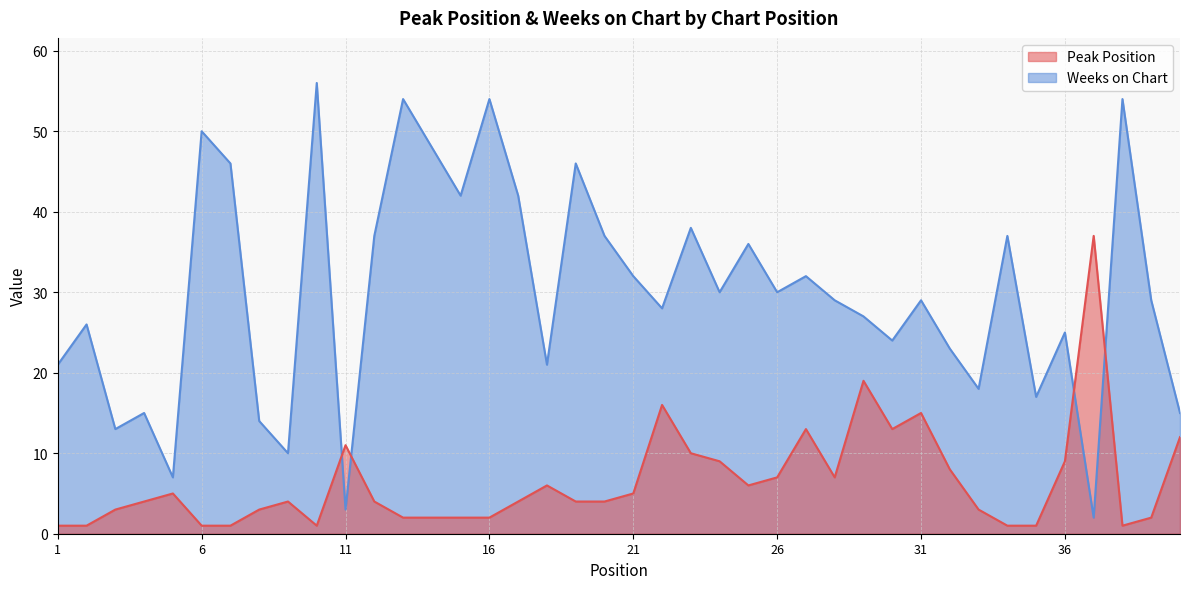

List the series in order of their peak value, highest first.

Weeks on Chart, Peak Position